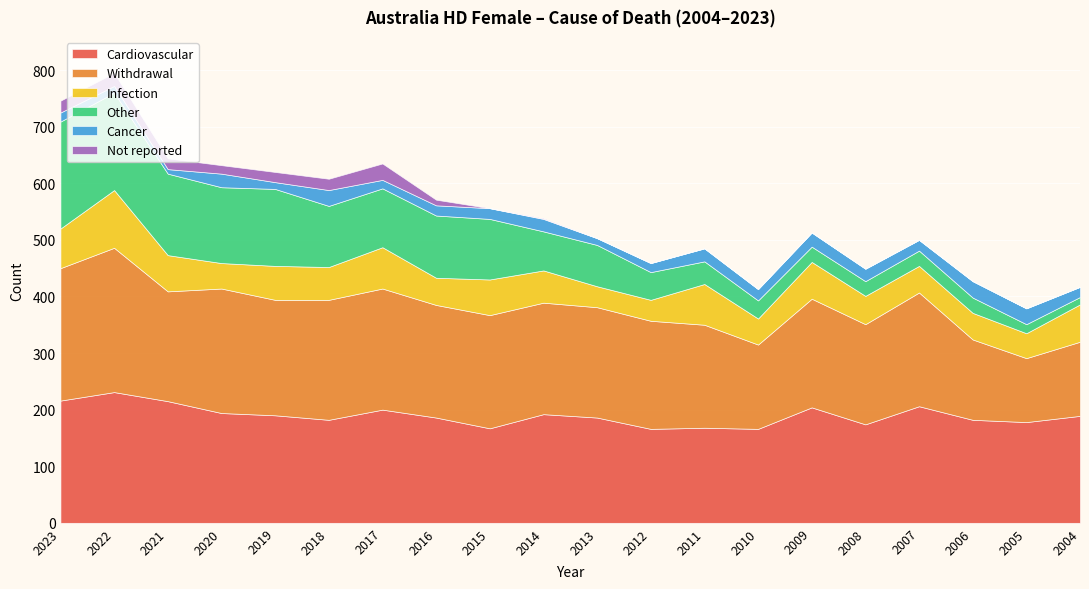

What is the greatest value displayed?

255